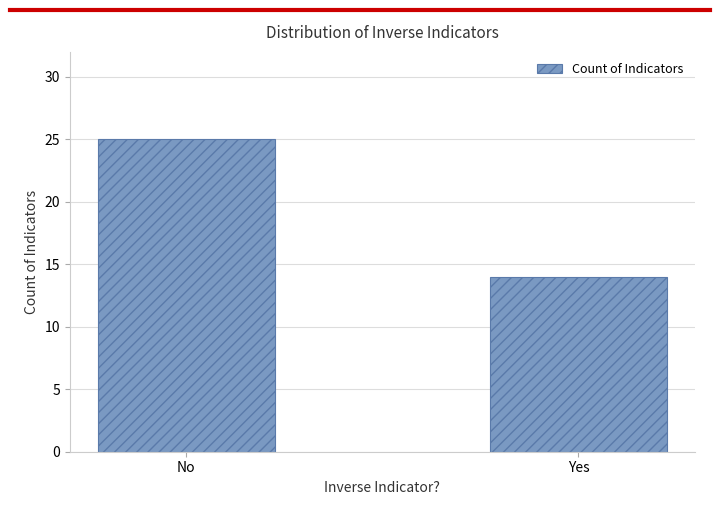

List the labels in order of value, largest first.

No, Yes